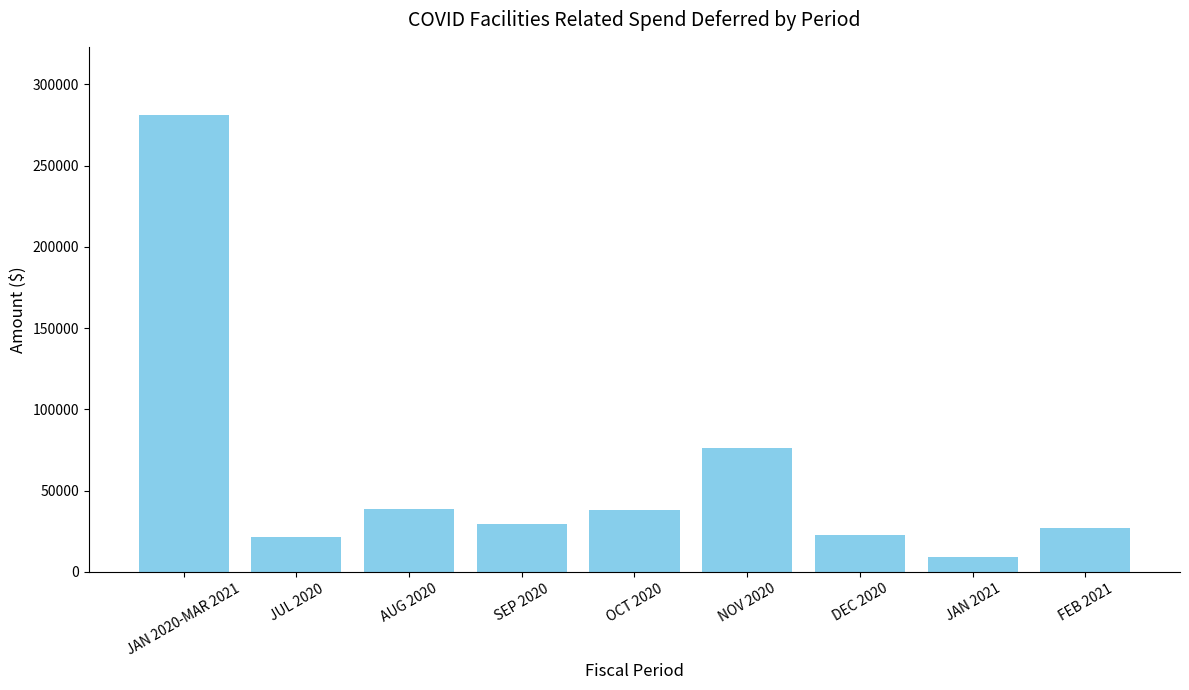

Where is the data nearest to the value 144964?

NOV 2020